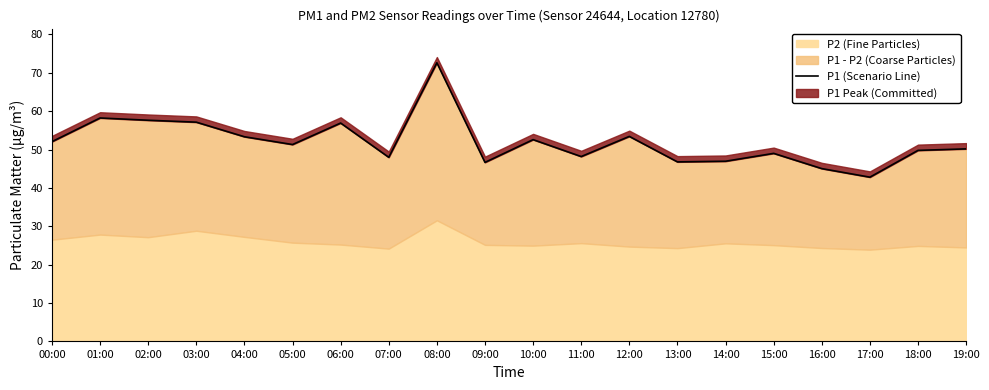

Rank the categories by value from highest to lowest.

08:00, 01:00, 02:00, 03:00, 06:00, 12:00, 04:00, 10:00, 00:00, 05:00, 19:00, 18:00, 15:00, 11:00, 07:00, 14:00, 13:00, 09:00, 16:00, 17:00